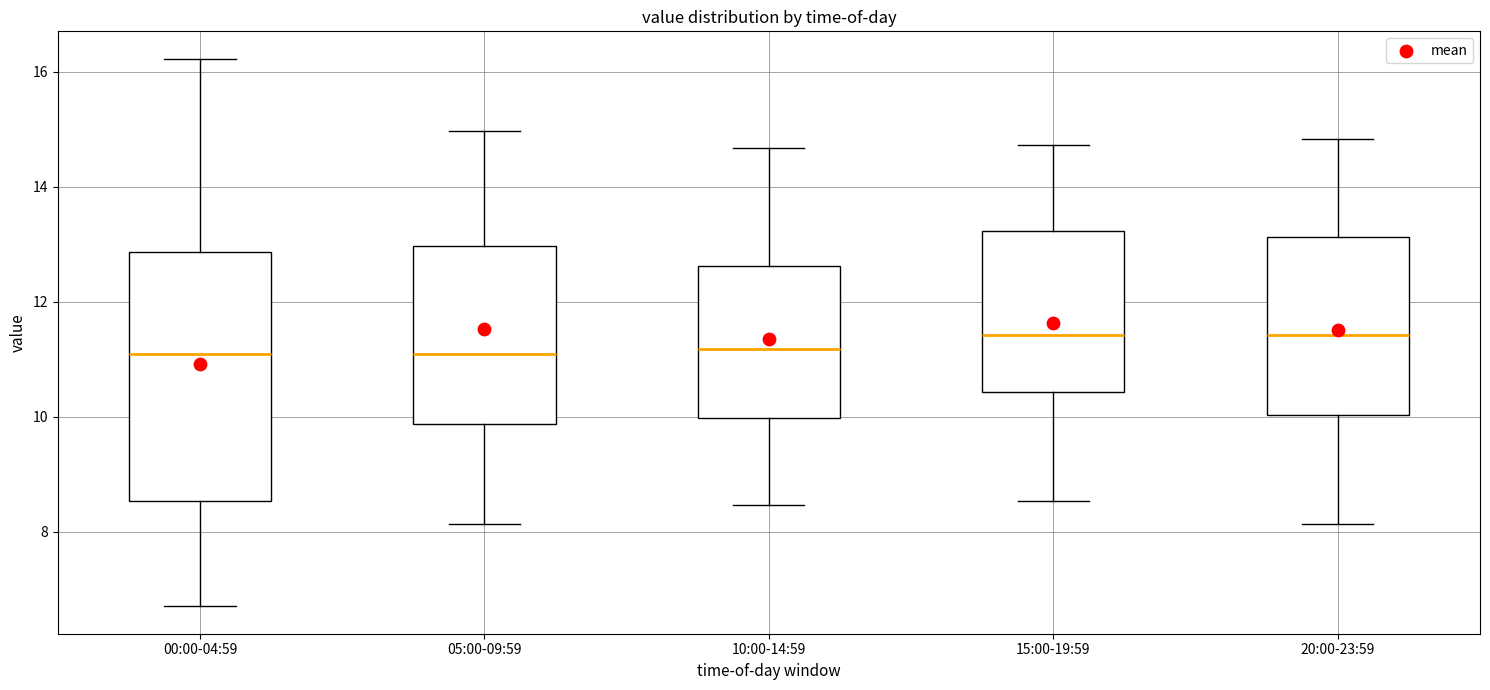

Which box is the tallest, from its lower edge to its upper edge?

00:00-04:59